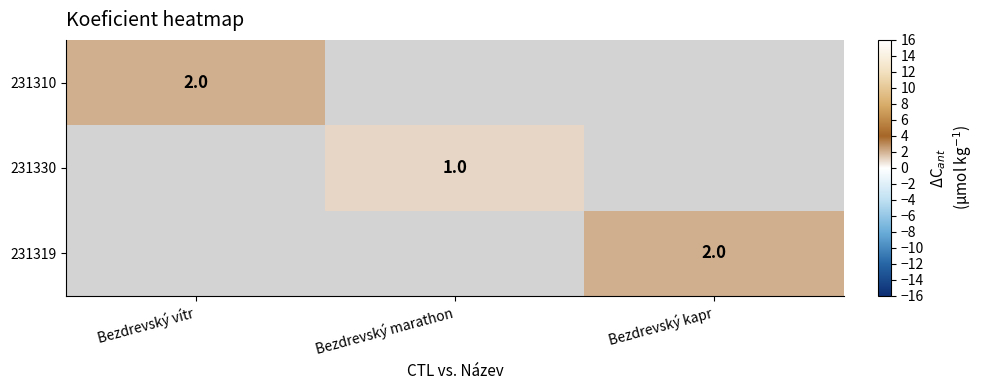

Is it true that 231330 equals 1 at Bezdrevský marathon?

True